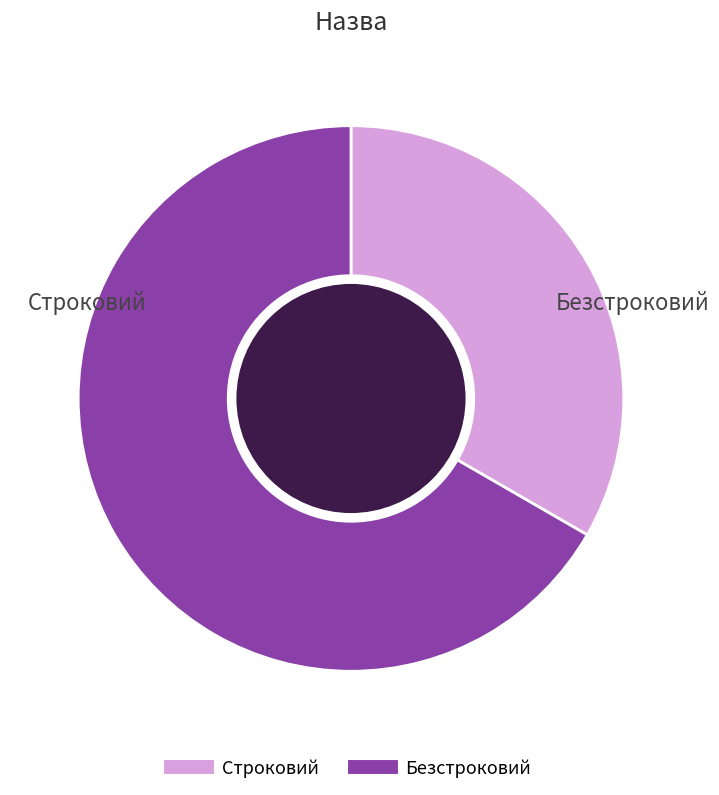

Which slice is the largest?

Безстроковий